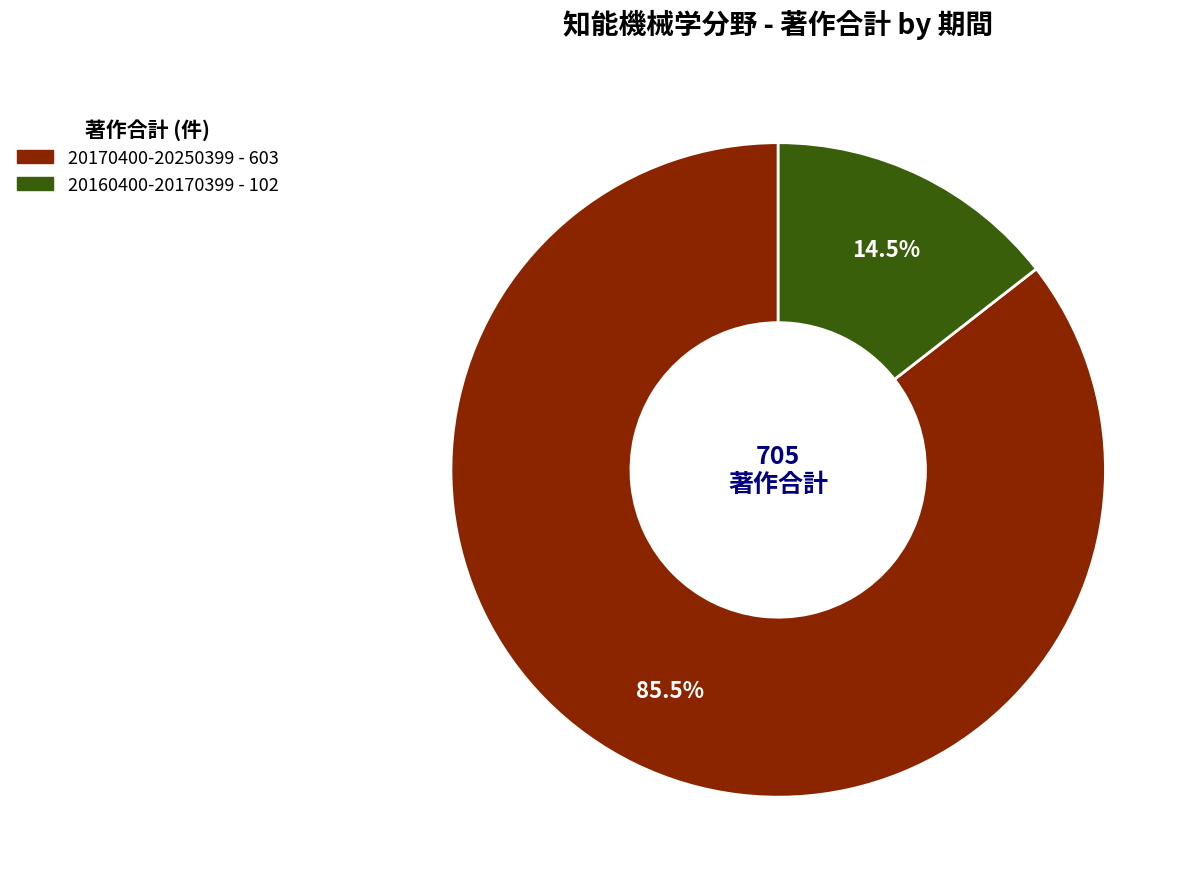

Combined, what portion of the pie is 20160400-20170399 and 20170400-20250399?

100.0%